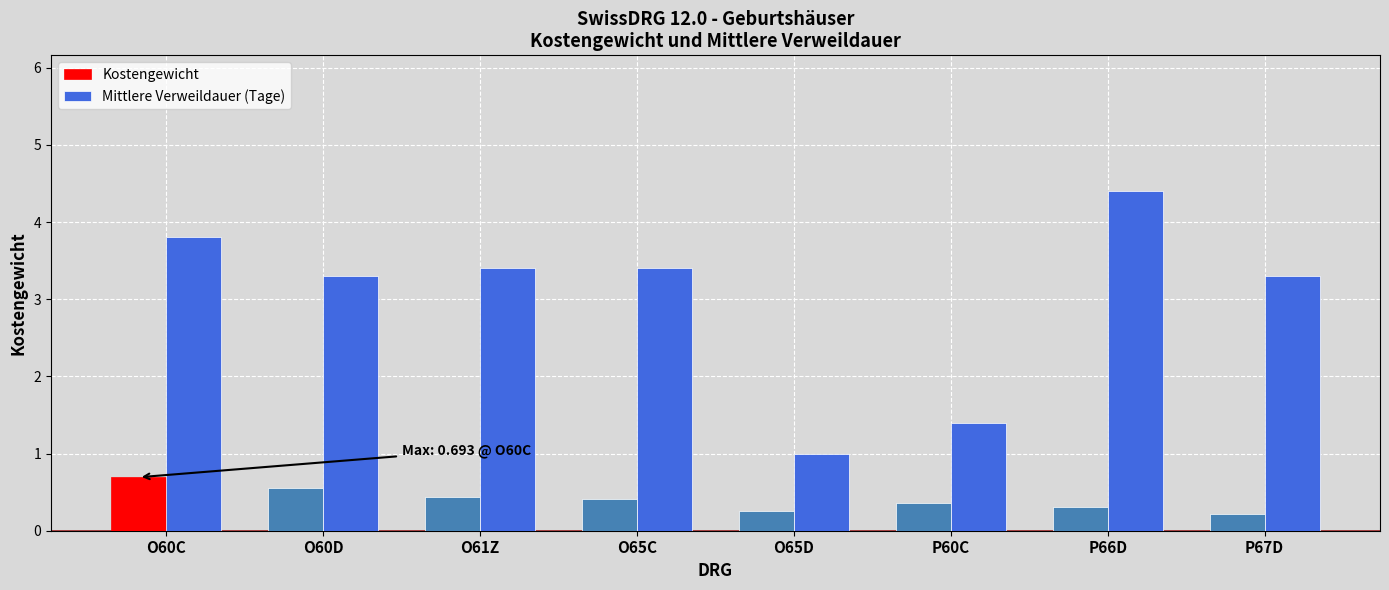

What is the total value across all series at O65C?

3.8